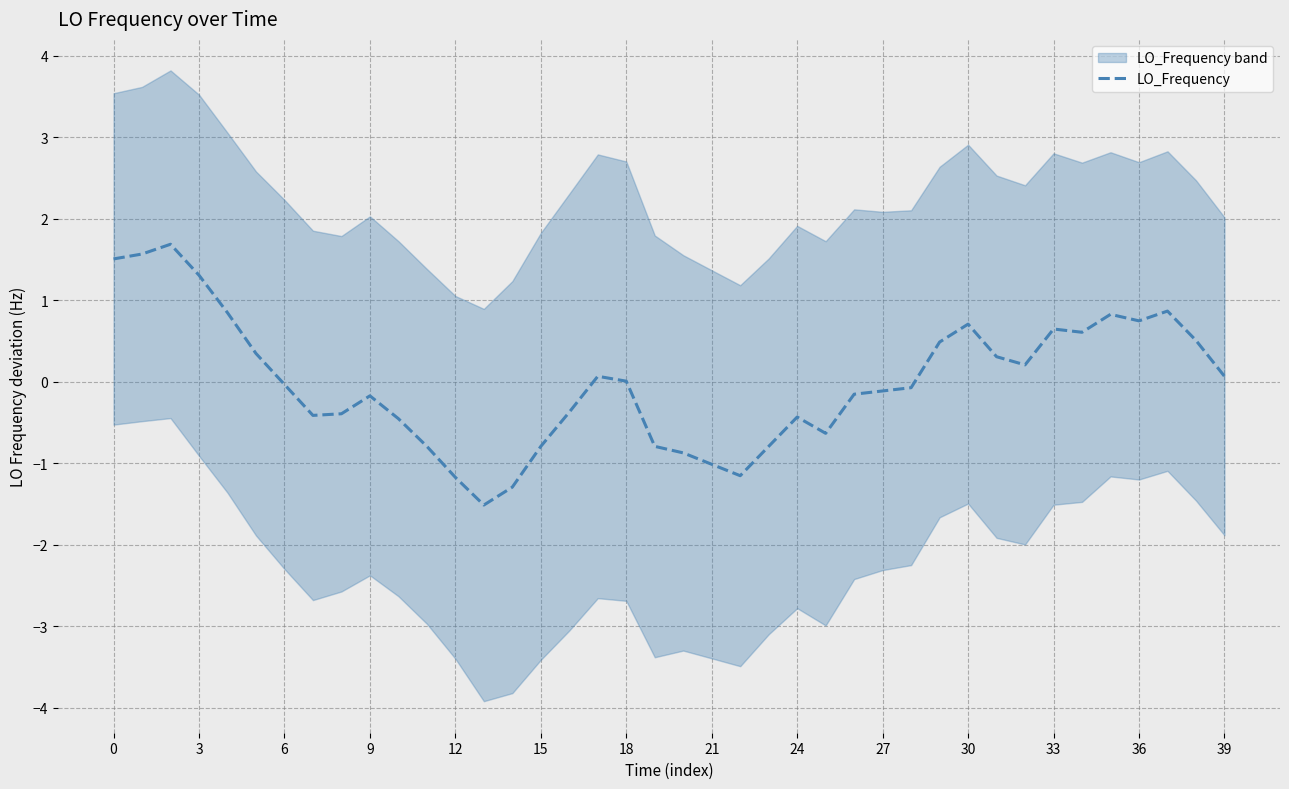

What is the maximum value for LO_Frequency?

1.7